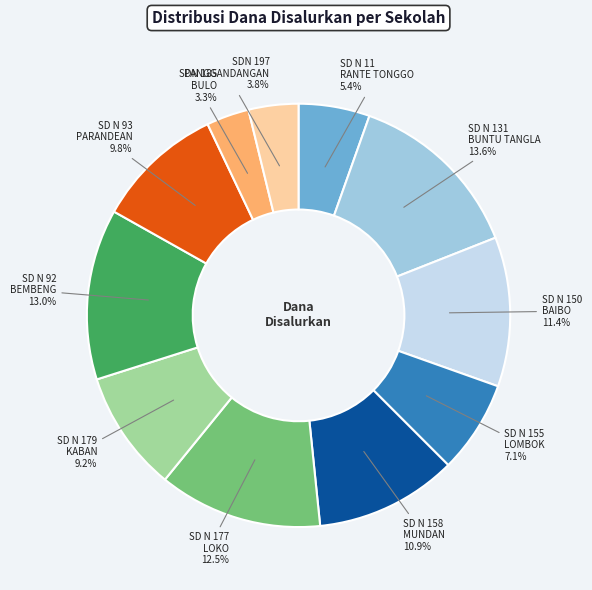

Between SD N 158 MUNDAN and SDN 197 PANGGANDANGAN, which is larger?

SD N 158 MUNDAN